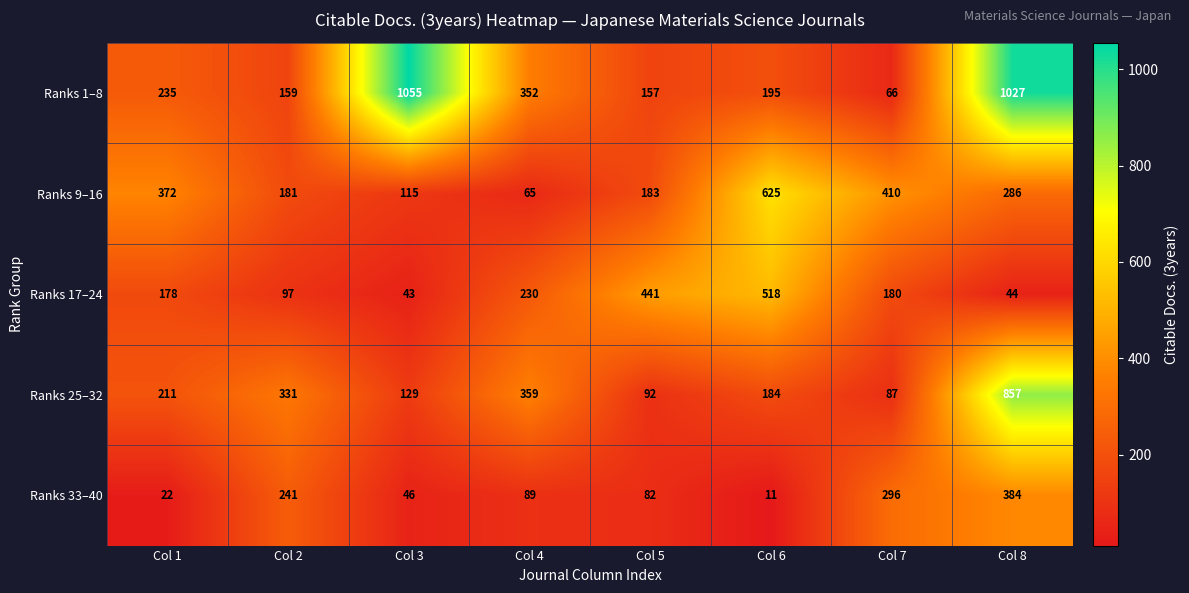

Is it true that Ranks 25–32 equals 857 at Col 8?

True